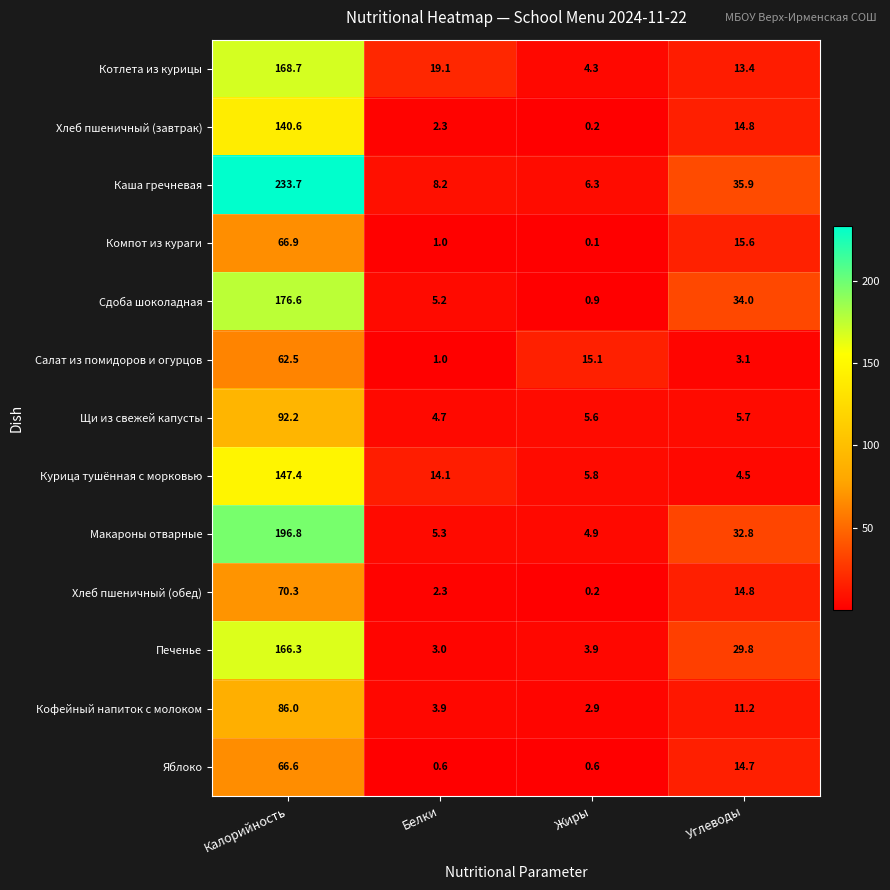

What is the spread (max minus min) of values at Жиры?

15.0